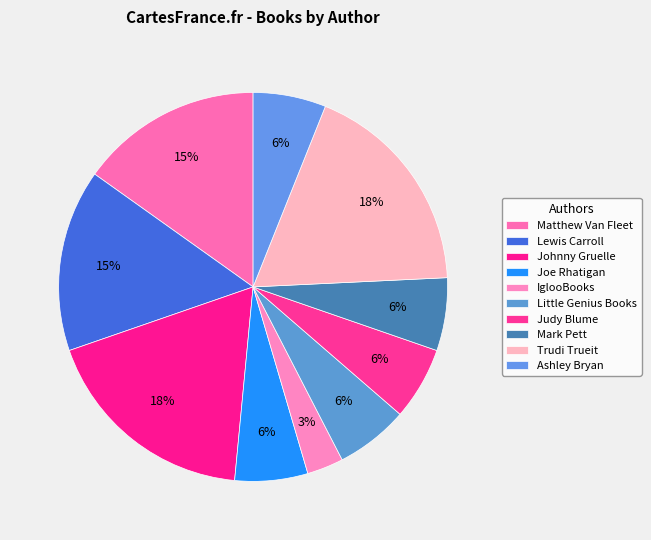

Between Matthew Van Fleet and Lewis Carroll, which is larger?

Matthew Van Fleet